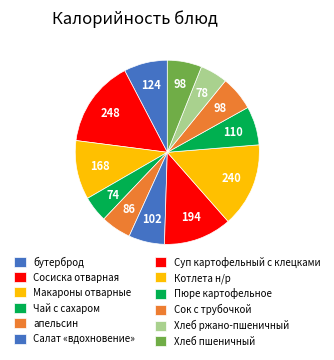

Do бутерброд and Чай с сахаром together represent more than half of the pie?

No